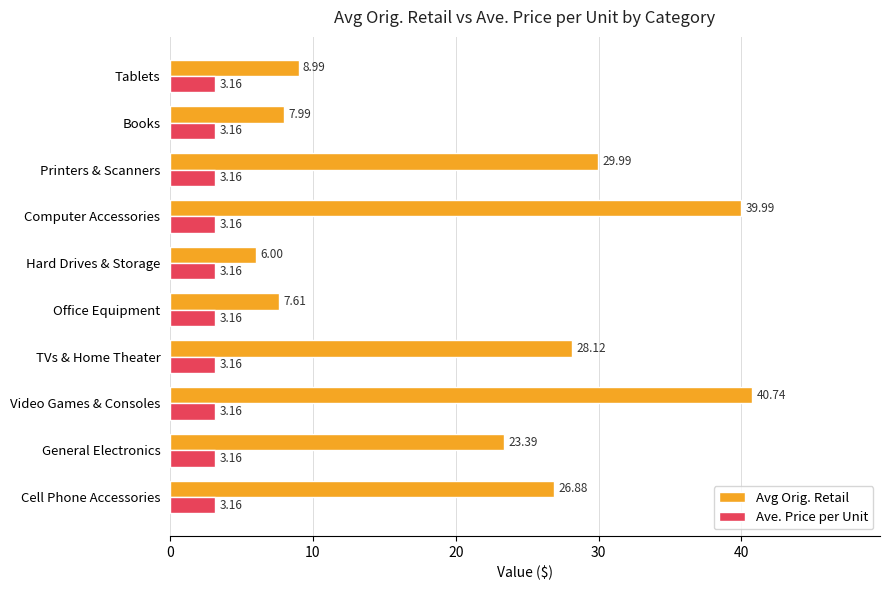

Rank the series by their average value, from highest to lowest.

Avg Orig. Retail, Ave. Price per Unit